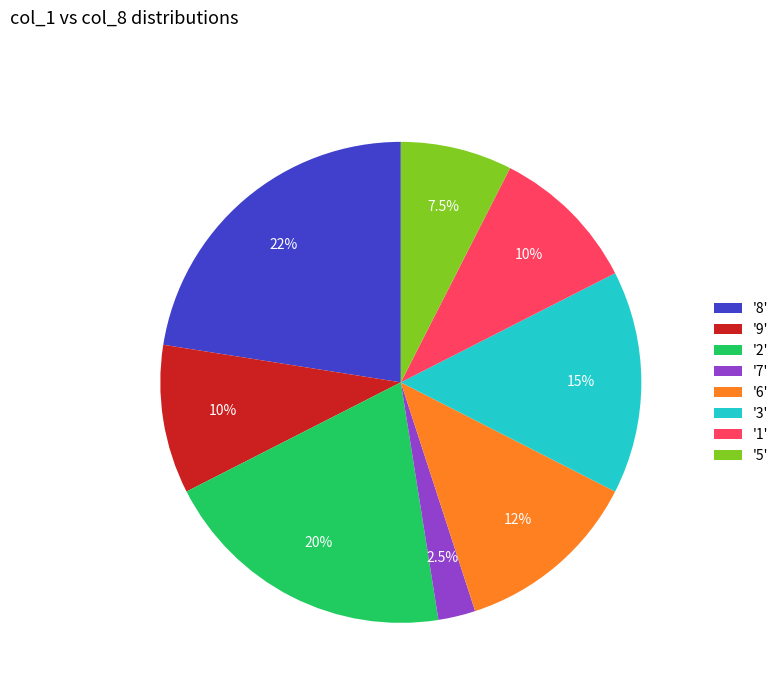

Does '2' account for over 50% of the chart?

No